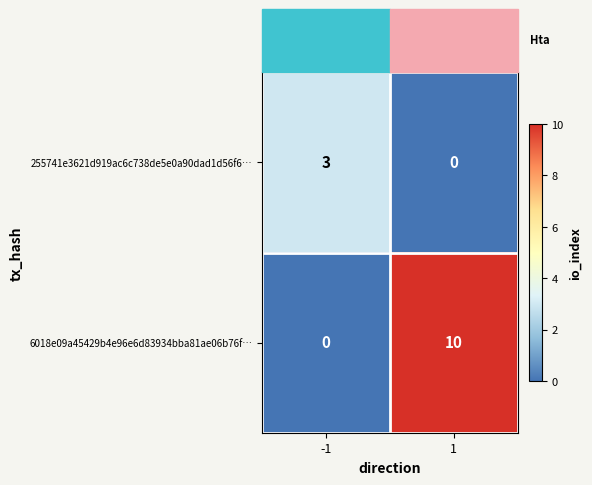

What is the difference between the highest and lowest values at -1?

3